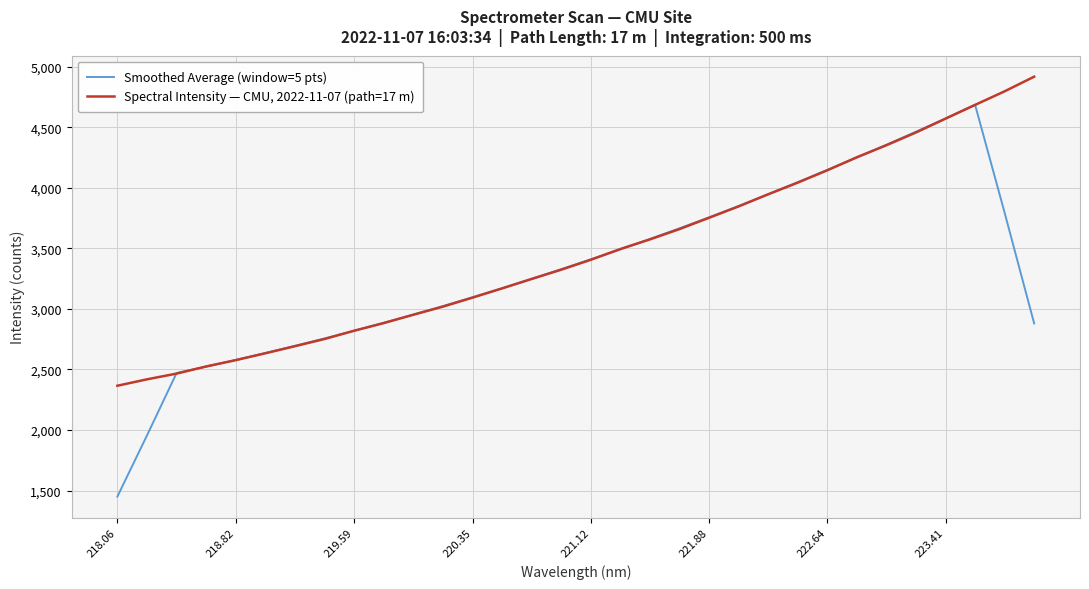

Which series has the widest spread of values?

Smoothed Average (window=5 pts)